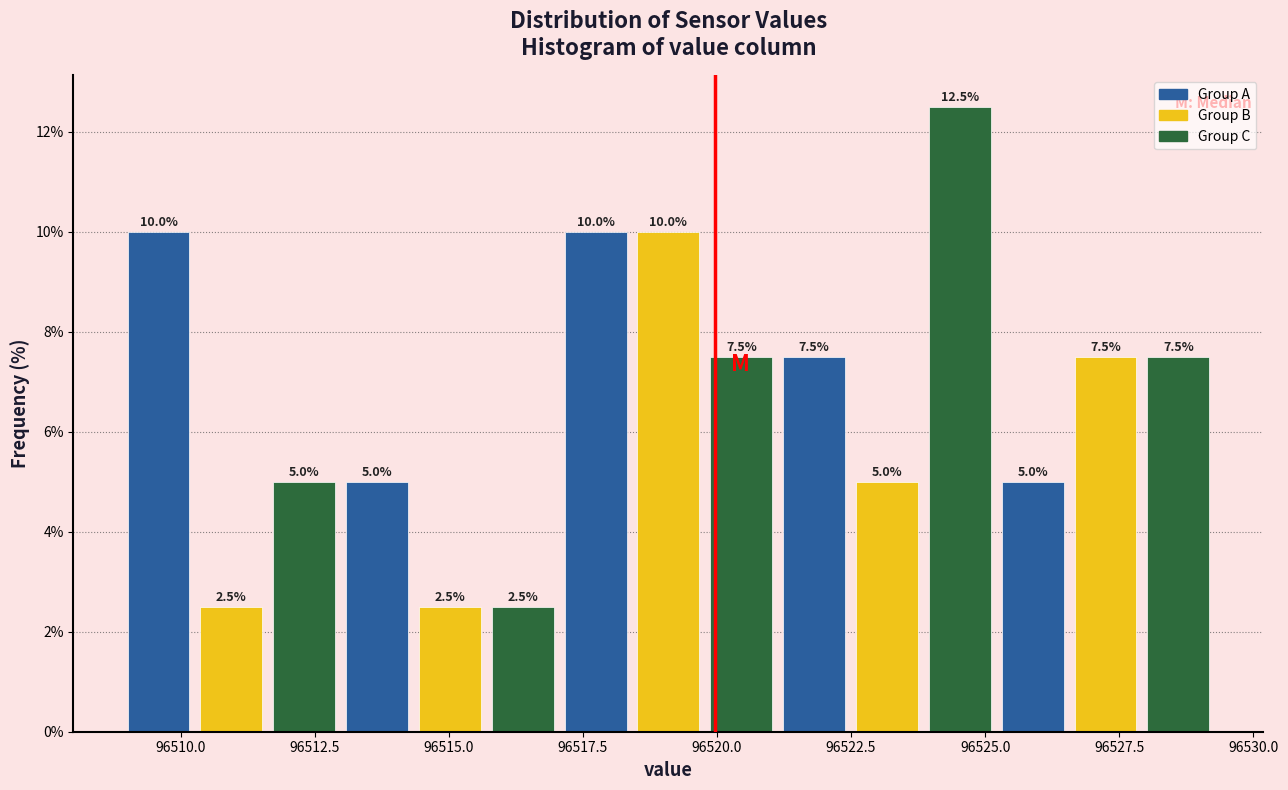

Around what value on the x-axis is the tallest bar? Give the approximate position of its centre, as read against the axis.

96524.5